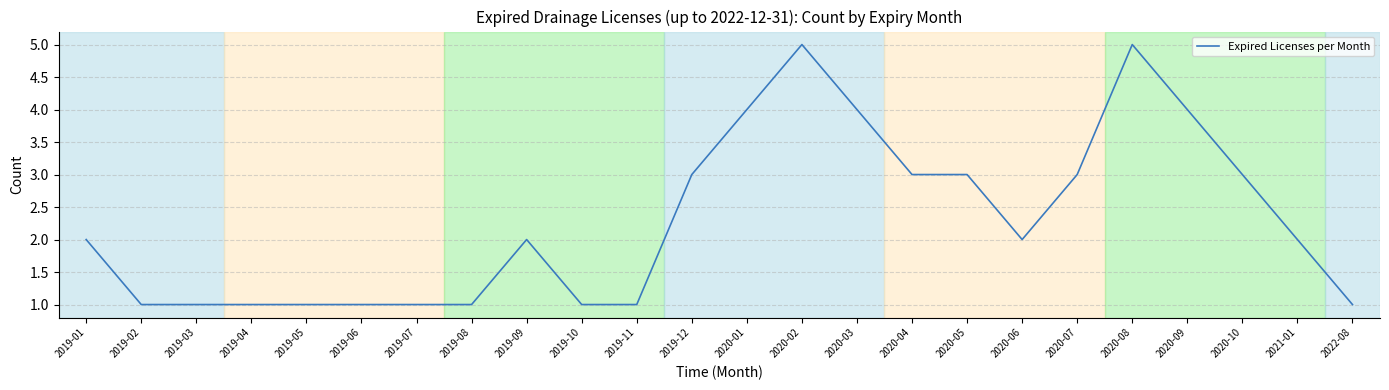

What is the difference between the maximum and minimum values?

4